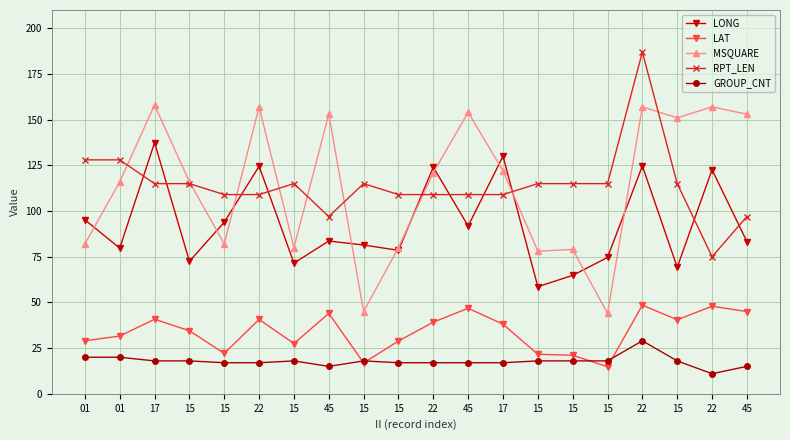

The MSQUARE series shows 40.5 at 15. True or false?

False